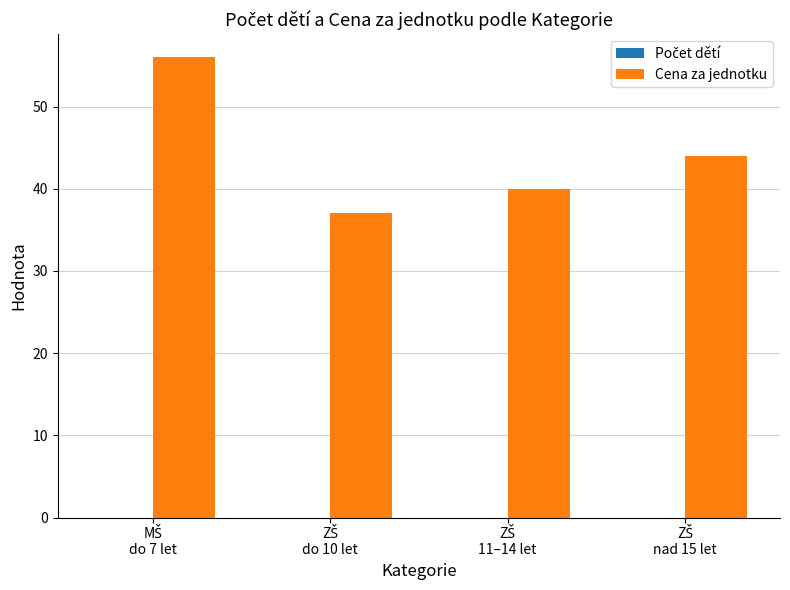

What is the value of the 3rd bar from the left?

40